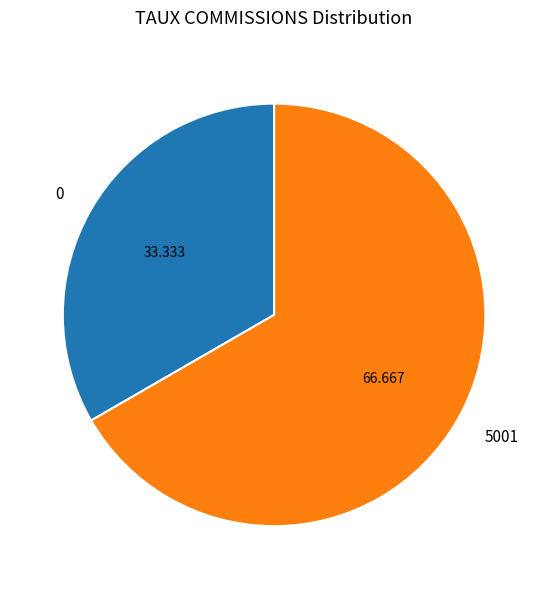

Is 5001 the majority of the pie?

Yes